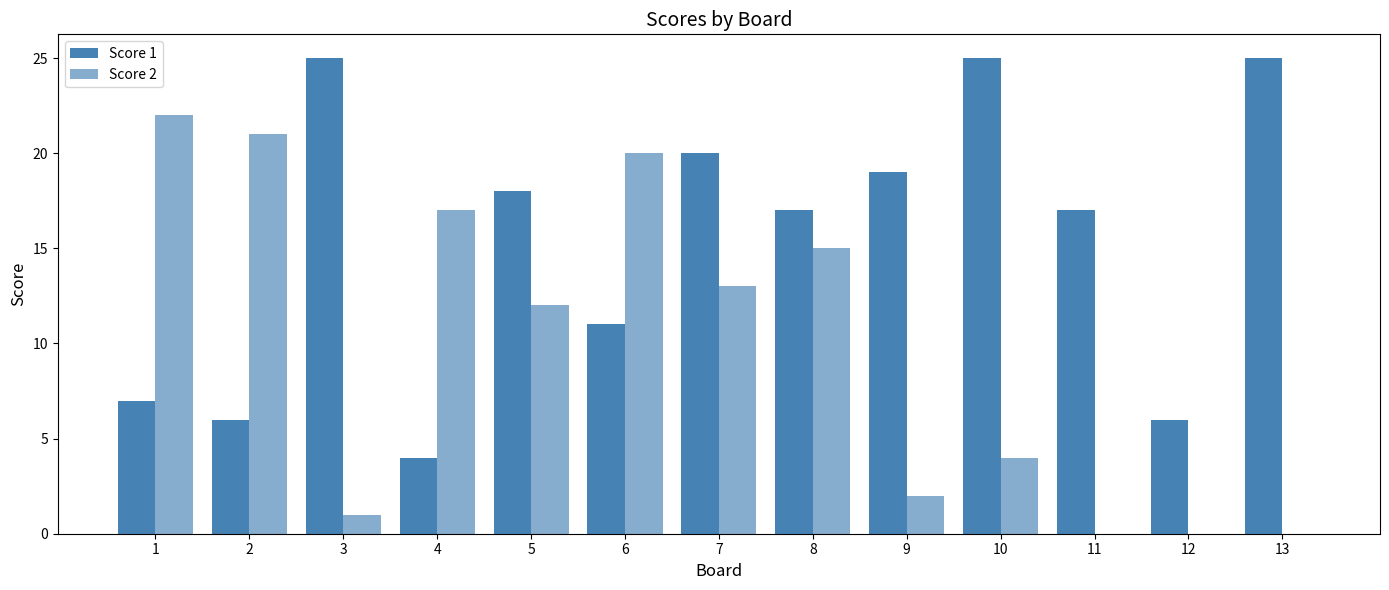

What is the value of the Score 1 bar at the 9th from the left?

19